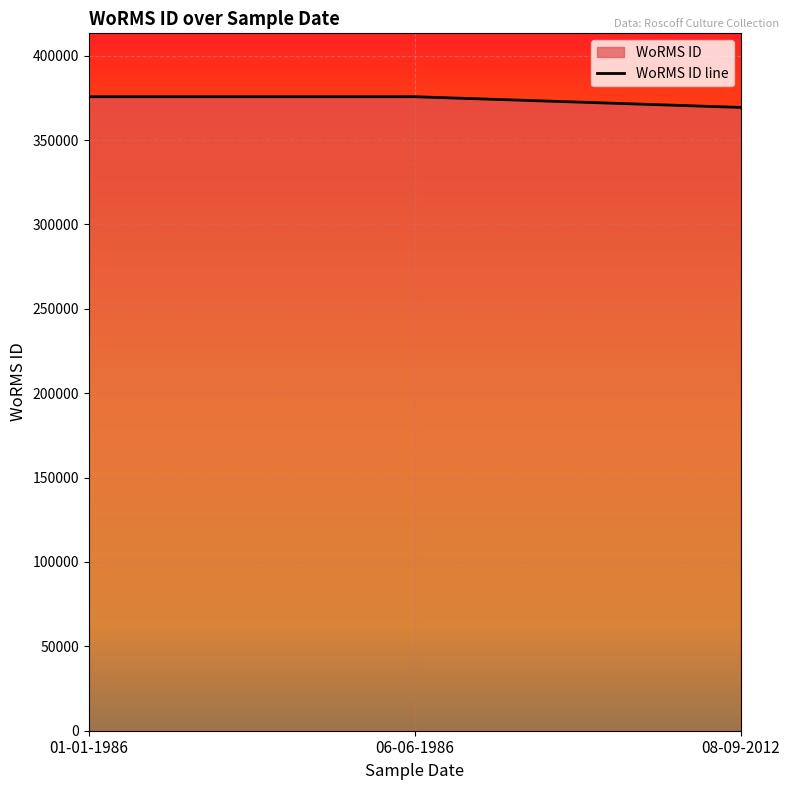

List the labels in order of value, largest first.

01-01-1986, 06-06-1986, 08-09-2012